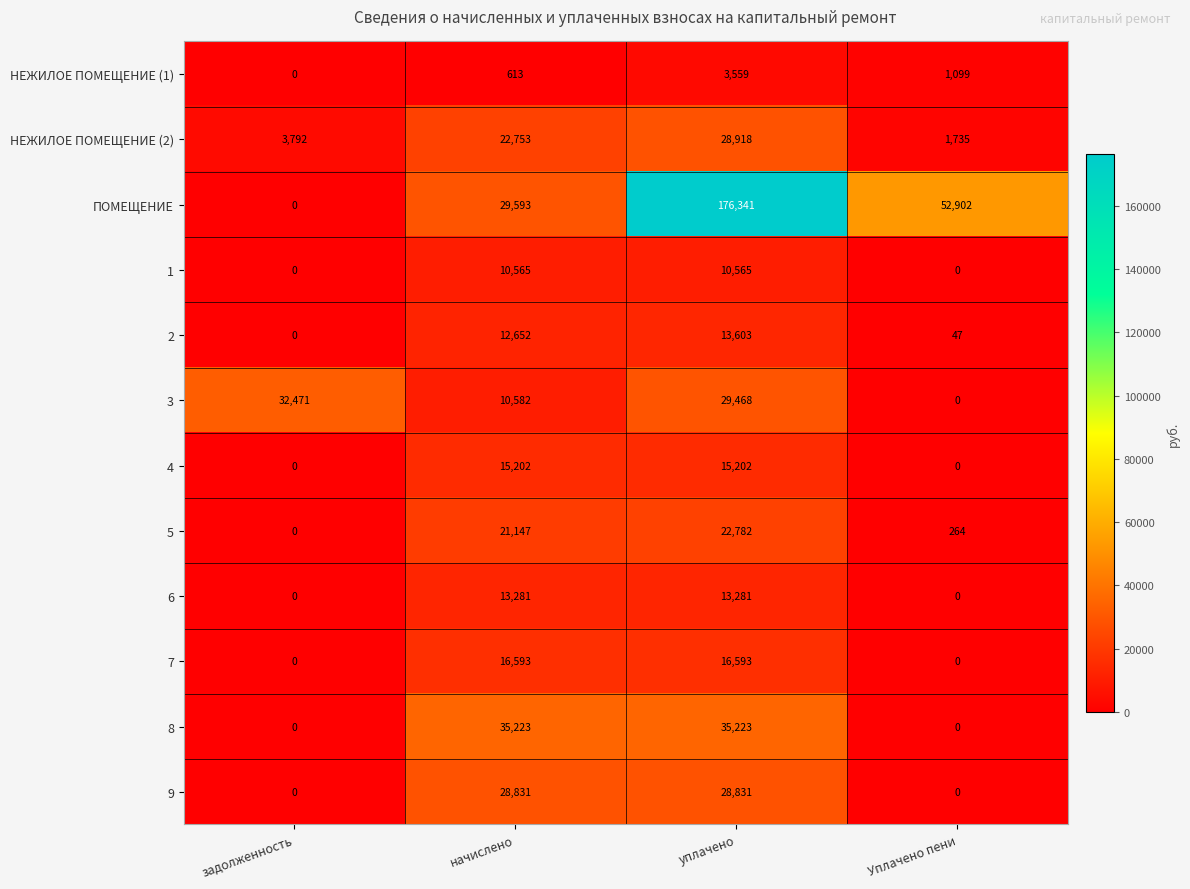

The 4 series shows -5879 at Уплачено пени. True or false?

False